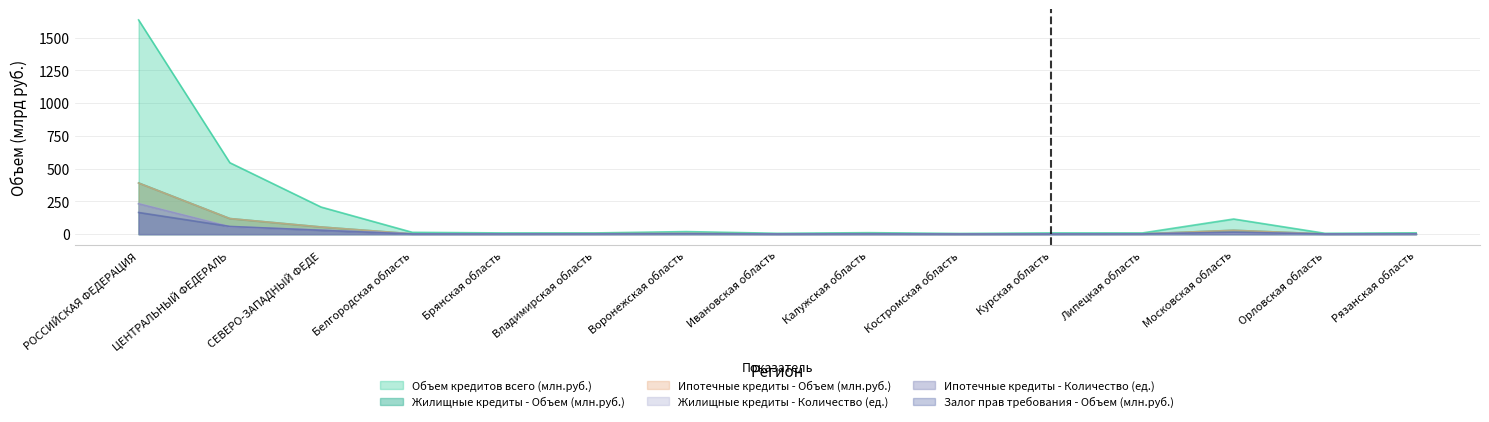

What is the greatest value displayed?

1635.6